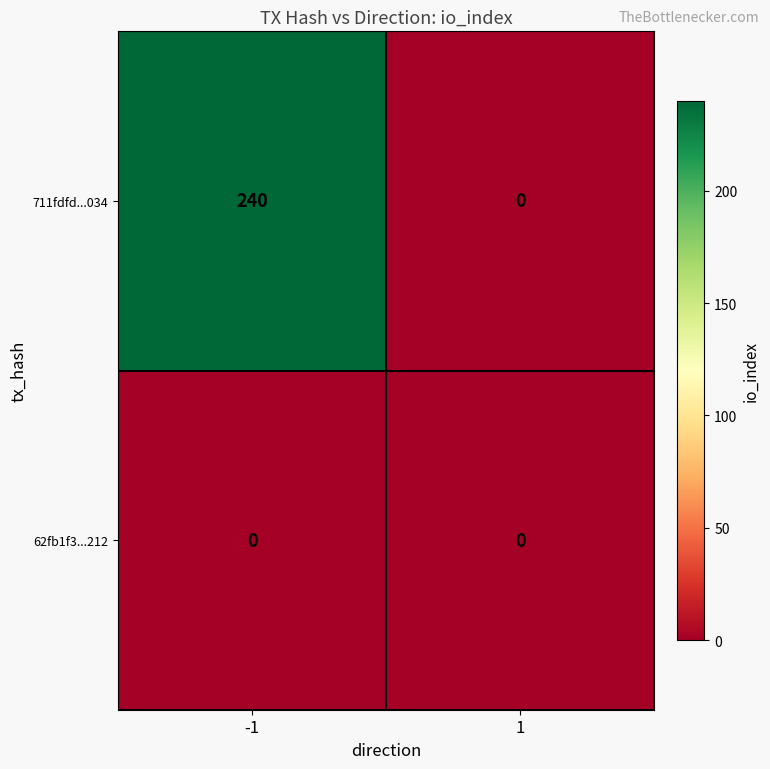

Is it true that 62fb1f3...212 equals 0 at 1?

True